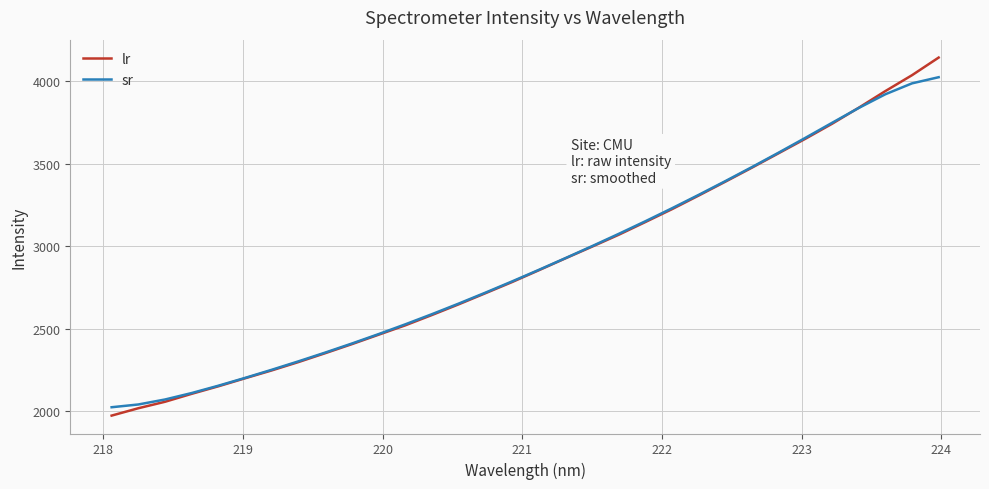

What is the highest value of the lr series?

4142.2